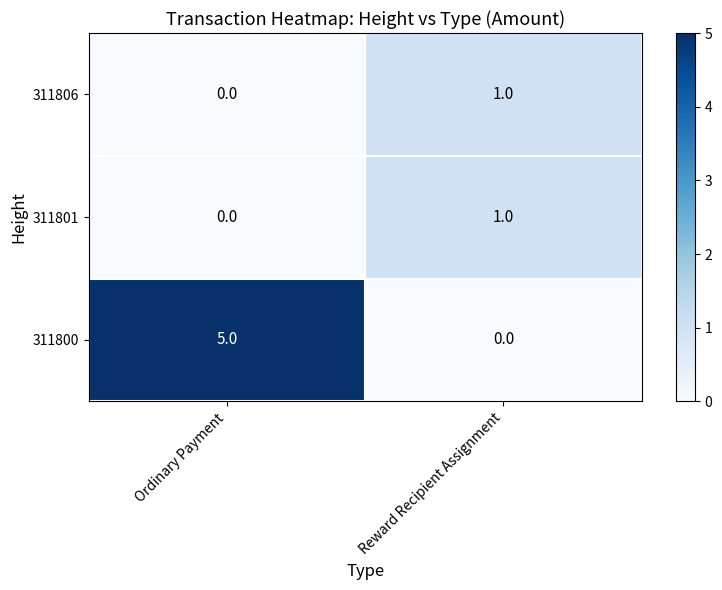

Between Ordinary Payment and Reward Recipient Assignment, which series saw the biggest shift?

311800